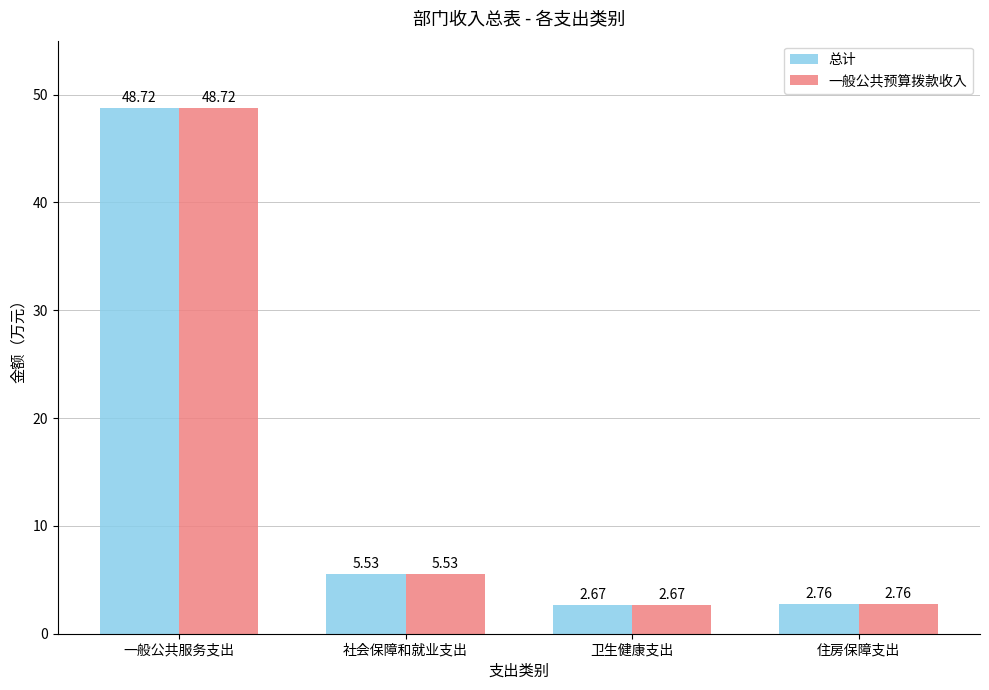

At which label does 一般公共预算拨款收入 reach its minimum?

卫生健康支出